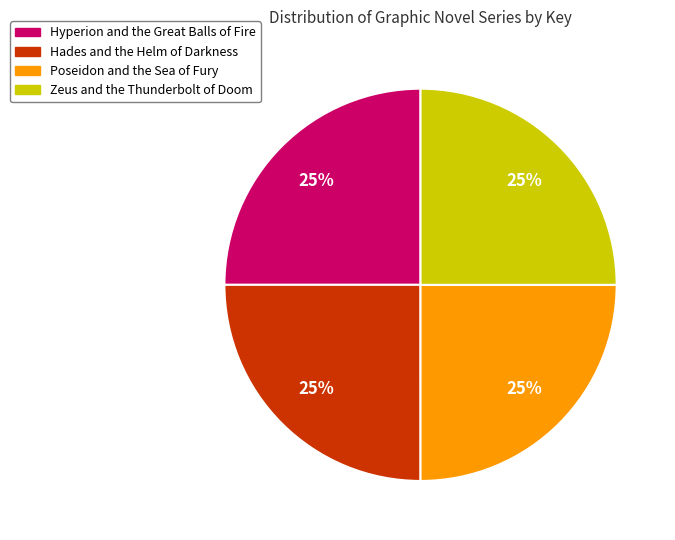

To the nearest percent, what is the average slice percentage?

25%